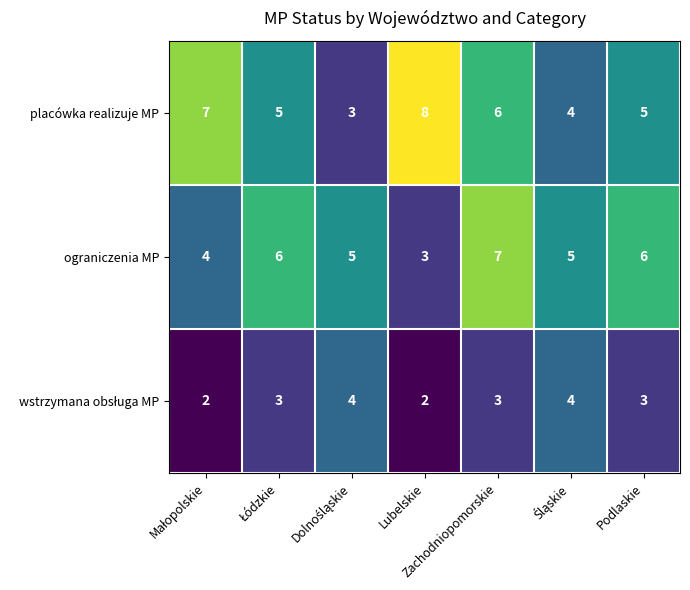

What is the average value of the placówka realizuje MP series?

5